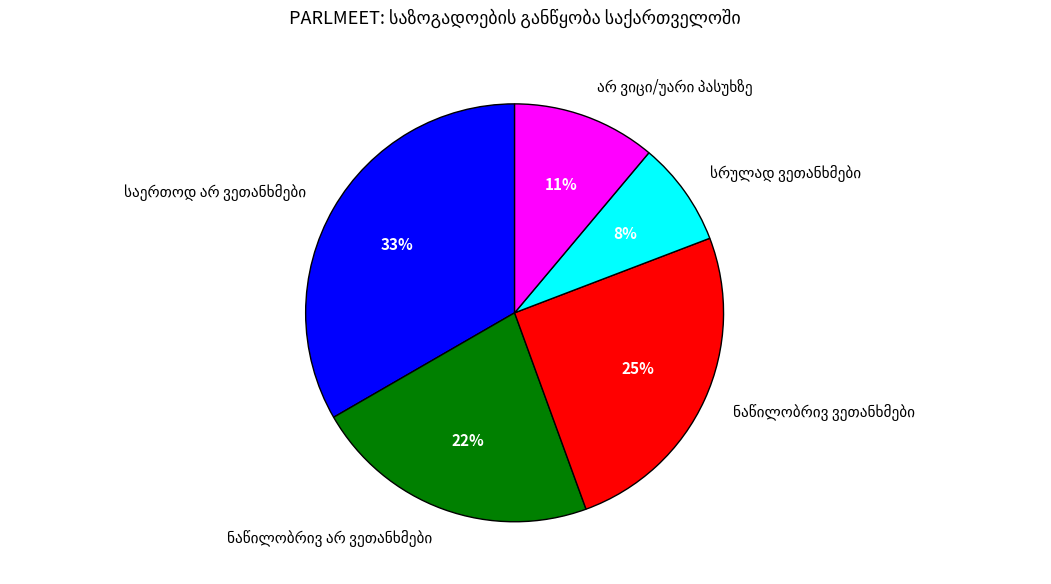

To the nearest percent, what is the difference between the largest and smallest slice percentages?

25%